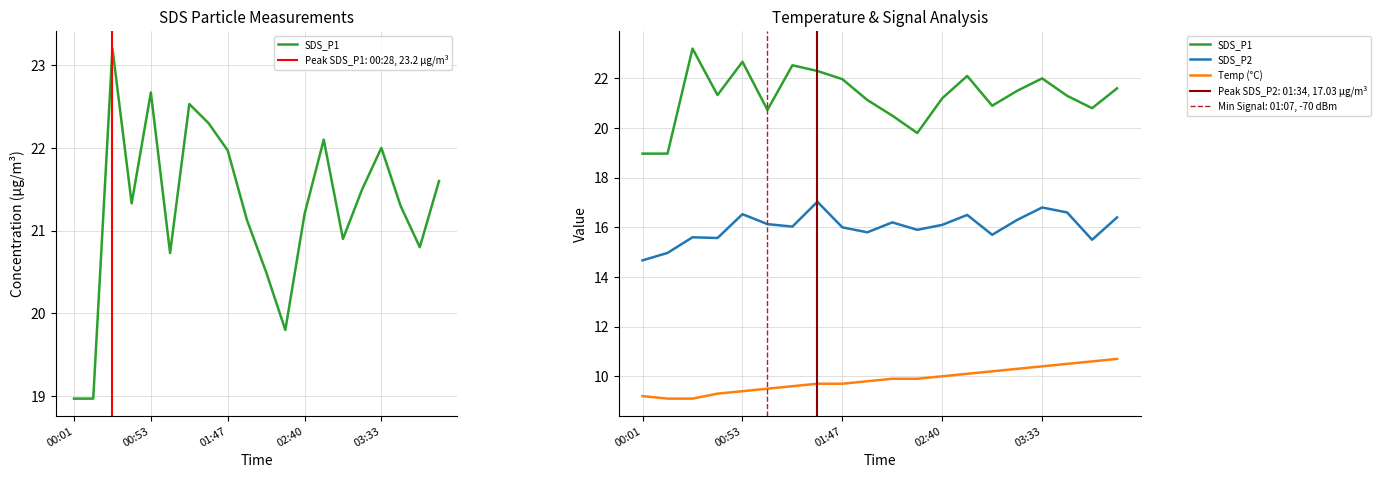

List the series in order of their peak value, lowest first.

Temp (°C), SDS_P2, SDS_P1